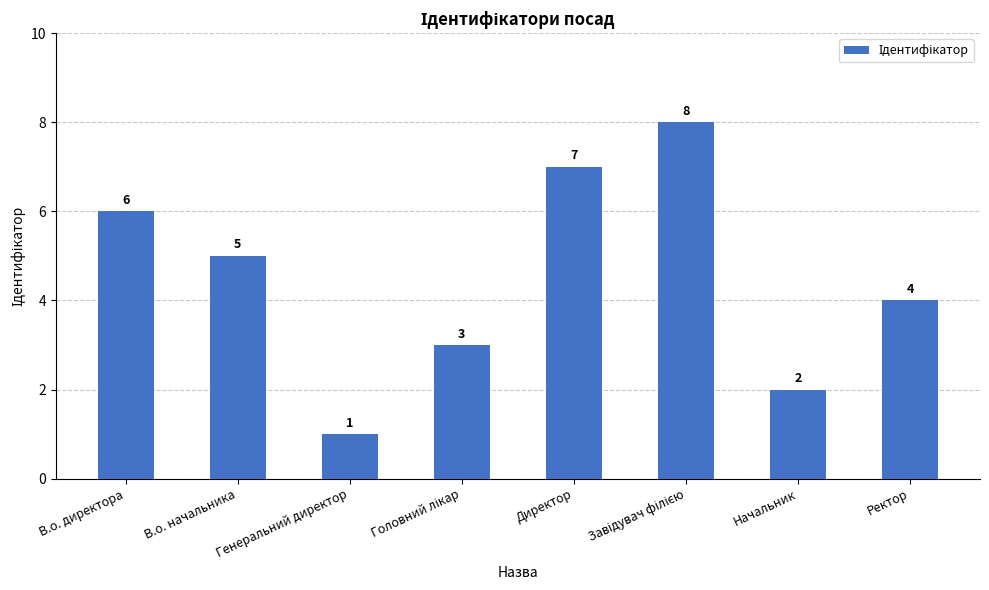

How many distinct data groups are displayed?

1